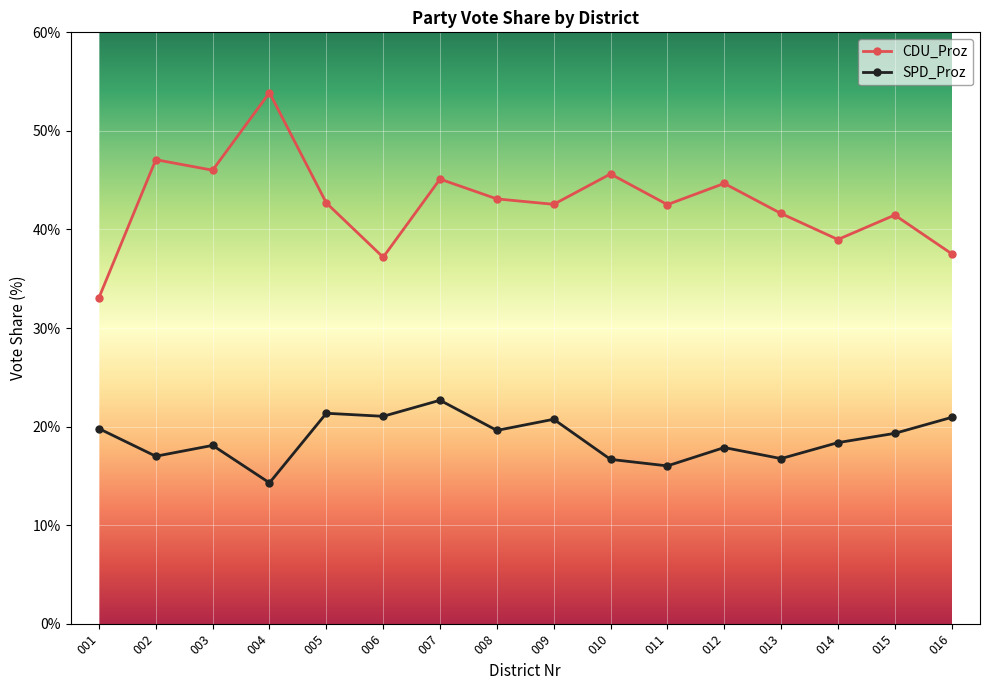

Is it true that SPD_Proz equals 27.9 at 008?

False